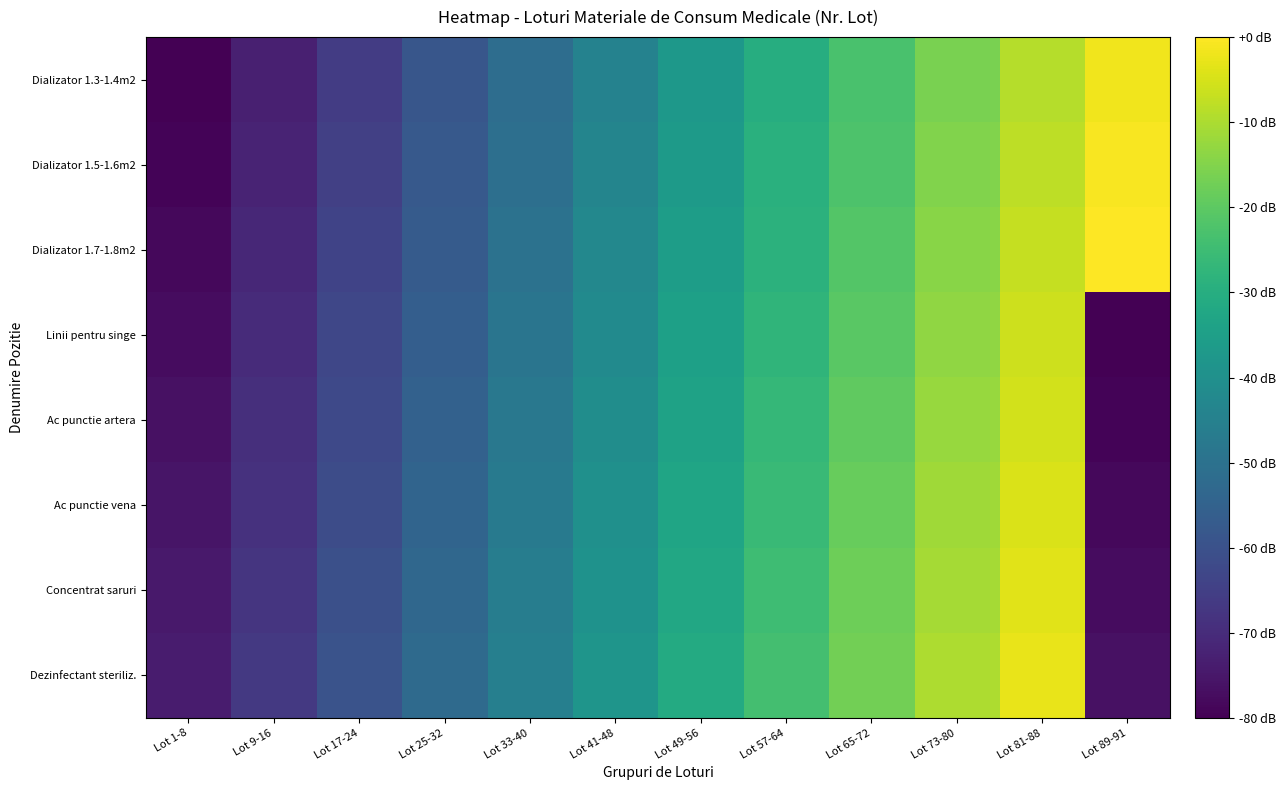

Reading left to right, what are all the values shown in this chart?

Dializator 1.3-1.4m2: Lot 1-8=-80.0	Lot 9-16=-72.9	Lot 17-24=-65.8	Lot 25-32=-58.7	Lot 33-40=-51.6	Lot 41-48=-44.4	Lot 49-56=-37.3	Lot 57-64=-30.2	Lot 65-72=-23.1	Lot 73-80=-16.0	Lot 81-88=-8.9	Lot 89-91=-1.8
Dializator 1.5-1.6m2: Lot 1-8=-79.1	Lot 9-16=-72.0	Lot 17-24=-64.9	Lot 25-32=-57.8	Lot 33-40=-50.7	Lot 41-48=-43.6	Lot 49-56=-36.4	Lot 57-64=-29.3	Lot 65-72=-22.2	Lot 73-80=-15.1	Lot 81-88=-8.0	Lot 89-91=-0.9
Dializator 1.7-1.8m2: Lot 1-8=-78.2	Lot 9-16=-71.1	Lot 17-24=-64.0	Lot 25-32=-56.9	Lot 33-40=-49.8	Lot 41-48=-42.7	Lot 49-56=-35.6	Lot 57-64=-28.4	Lot 65-72=-21.3	Lot 73-80=-14.2	Lot 81-88=-7.1	Lot 89-91=0.0
Linii pentru singe: Lot 1-8=-77.3	Lot 9-16=-70.2	Lot 17-24=-63.1	Lot 25-32=-56.0	Lot 33-40=-48.9	Lot 41-48=-41.8	Lot 49-56=-34.7	Lot 57-64=-27.6	Lot 65-72=-20.4	Lot 73-80=-13.3	Lot 81-88=-6.2	Lot 89-91=-80.0
Ac punctie artera: Lot 1-8=-76.4	Lot 9-16=-69.3	Lot 17-24=-62.2	Lot 25-32=-55.1	Lot 33-40=-48.0	Lot 41-48=-40.9	Lot 49-56=-33.8	Lot 57-64=-26.7	Lot 65-72=-19.6	Lot 73-80=-12.4	Lot 81-88=-5.3	Lot 89-91=-79.1
Ac punctie vena: Lot 1-8=-75.6	Lot 9-16=-68.4	Lot 17-24=-61.3	Lot 25-32=-54.2	Lot 33-40=-47.1	Lot 41-48=-40.0	Lot 49-56=-32.9	Lot 57-64=-25.8	Lot 65-72=-18.7	Lot 73-80=-11.6	Lot 81-88=-4.4	Lot 89-91=-78.2
Concentrat saruri: Lot 1-8=-74.7	Lot 9-16=-67.6	Lot 17-24=-60.4	Lot 25-32=-53.3	Lot 33-40=-46.2	Lot 41-48=-39.1	Lot 49-56=-32.0	Lot 57-64=-24.9	Lot 65-72=-17.8	Lot 73-80=-10.7	Lot 81-88=-3.6	Lot 89-91=-77.3
Dezinfectant steriliz.: Lot 1-8=-73.8	Lot 9-16=-66.7	Lot 17-24=-59.6	Lot 25-32=-52.4	Lot 33-40=-45.3	Lot 41-48=-38.2	Lot 49-56=-31.1	Lot 57-64=-24.0	Lot 65-72=-16.9	Lot 73-80=-9.8	Lot 81-88=-2.7	Lot 89-91=-76.4